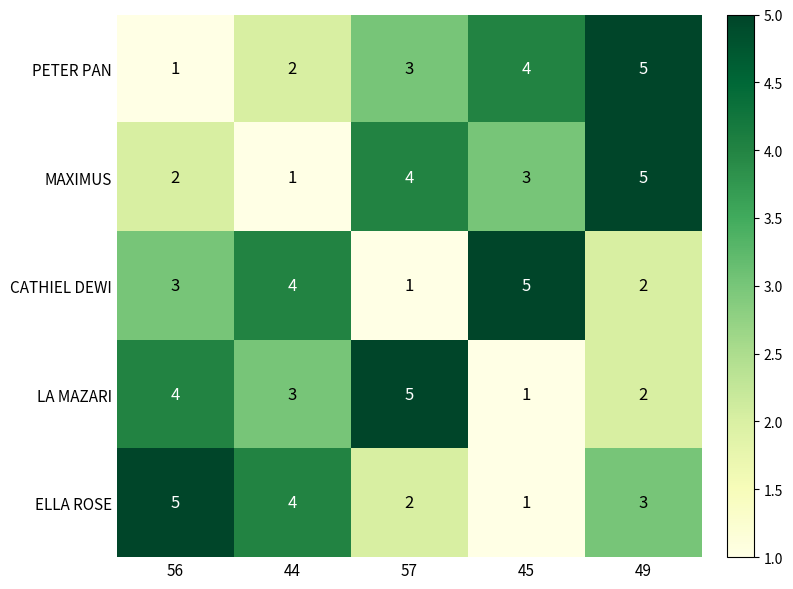

At how many categories does at least one series exceed 1?

5